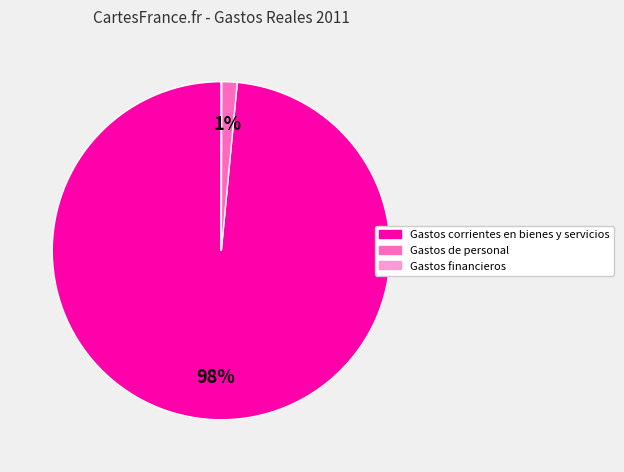

To the nearest percent, what is the average slice percentage?

33%